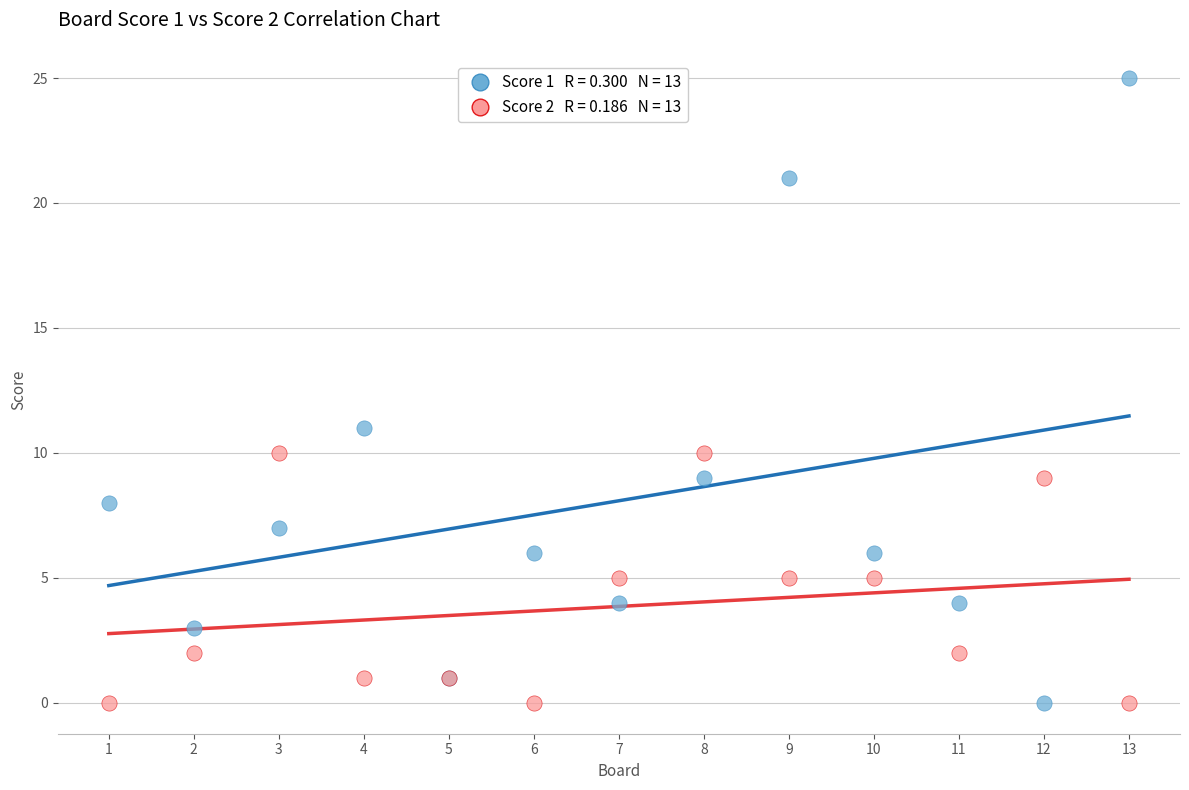

Across all series, what Y value is closest to 12?

11